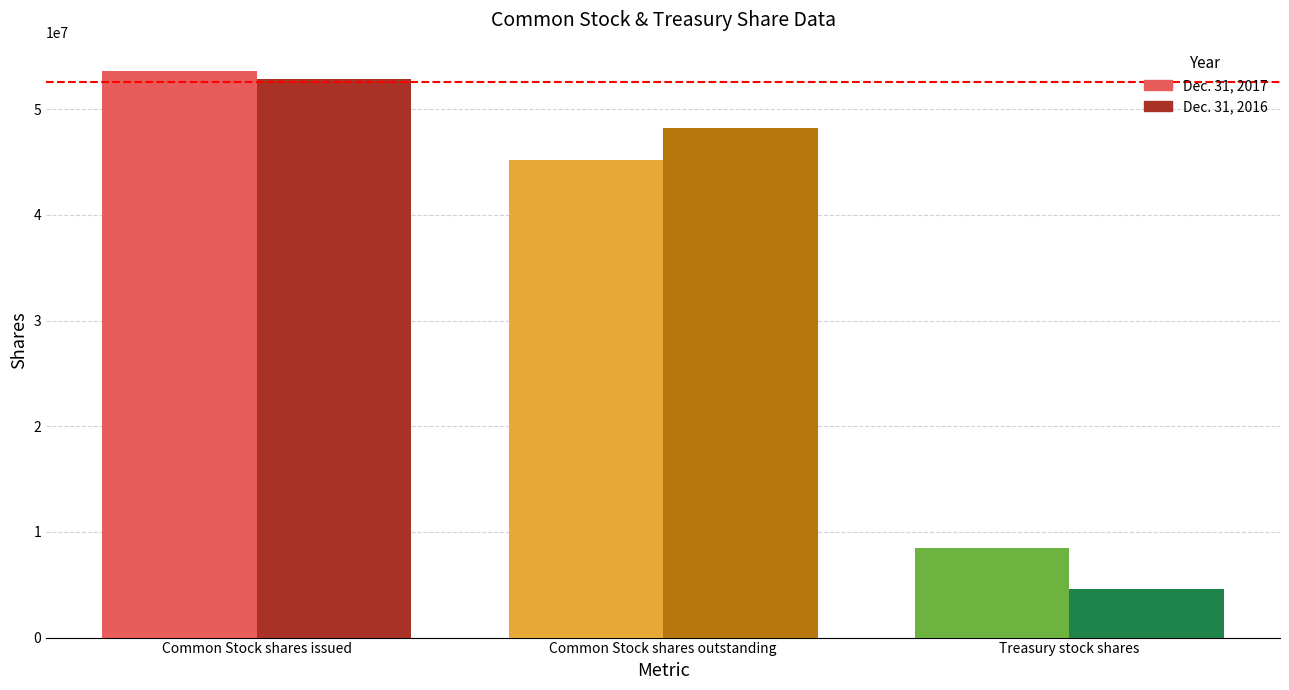

What is the approximate value of Dec. 31, 2017 at Common Stock shares outstanding, to the nearest 50?

45152300